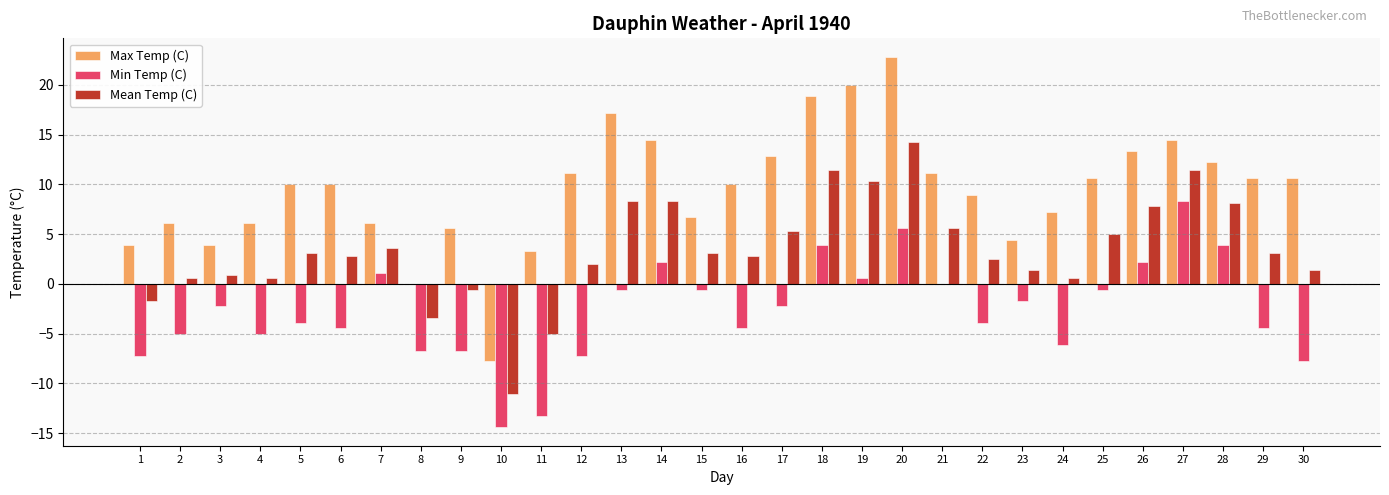

True or false: Min Temp (C) has a value of -4.4 at 29.

True